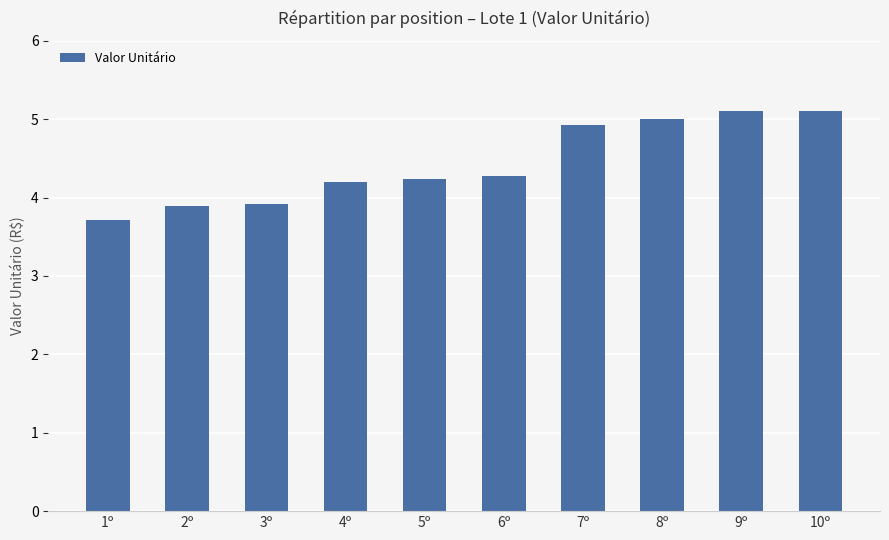

What is the maximum value shown in the chart?

5.1